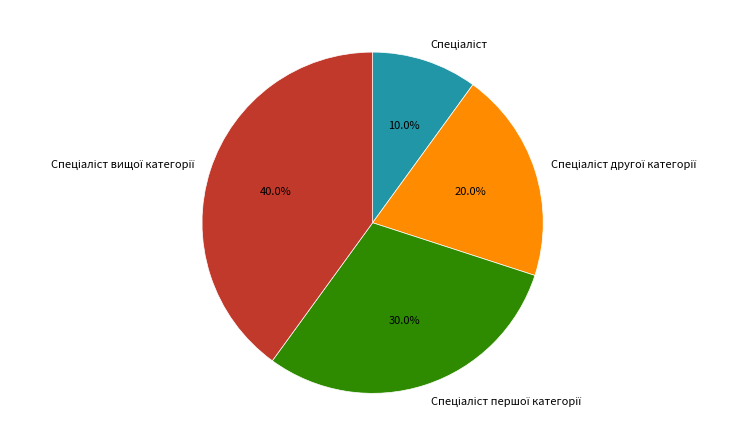

Is there any slice that represents more than half of the pie?

No